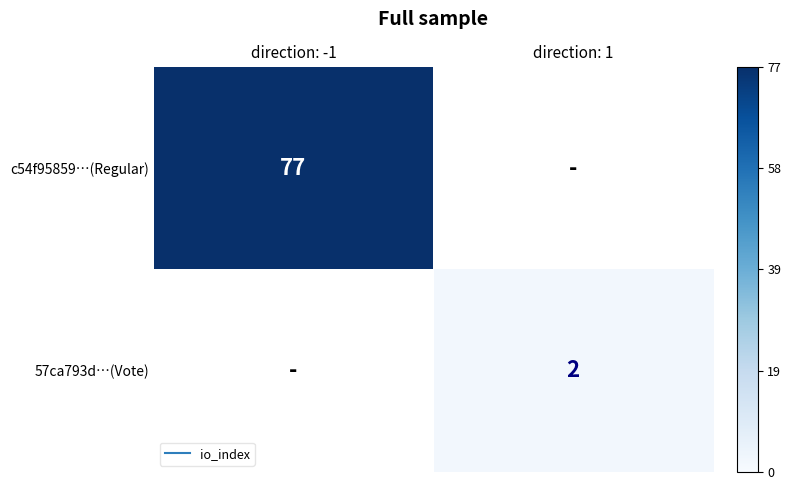

The c54f95859…(Regular) series shows 77.0 at direction: -1. True or false?

True